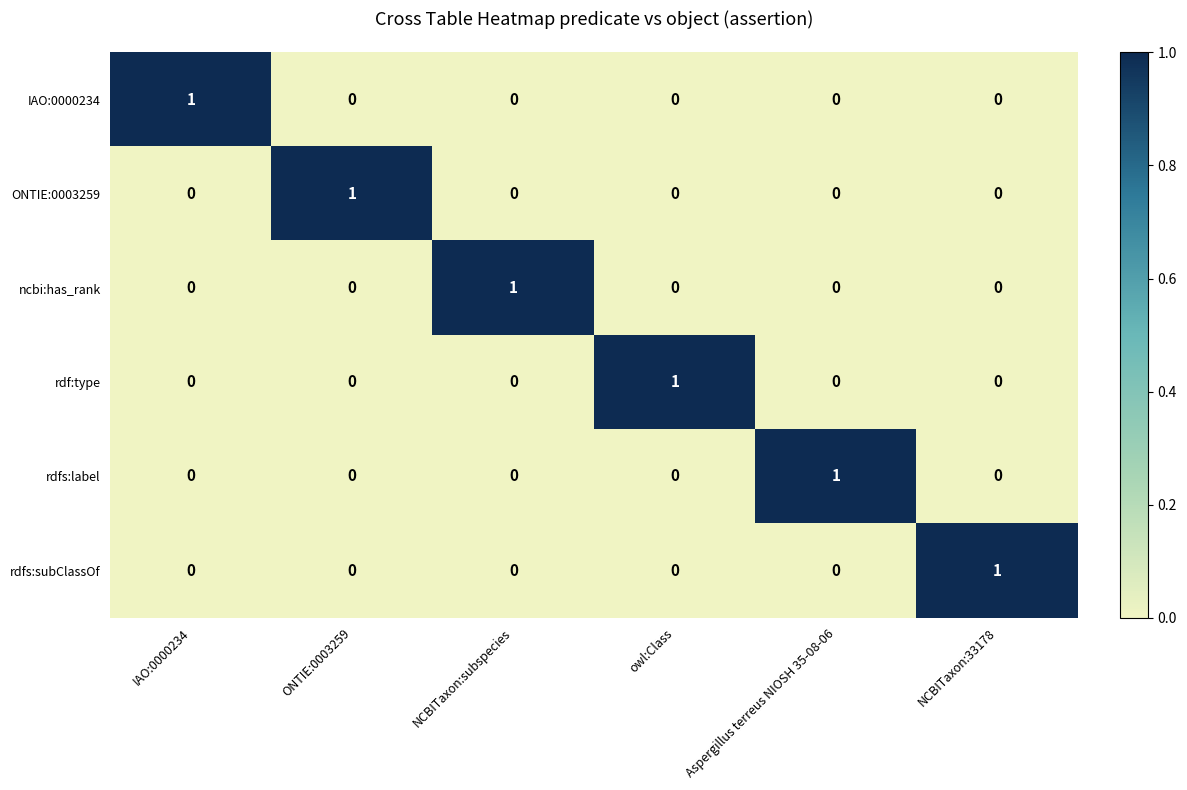

The rdfs:subClassOf series shows 0 at ONTIE:0003259. True or false?

True